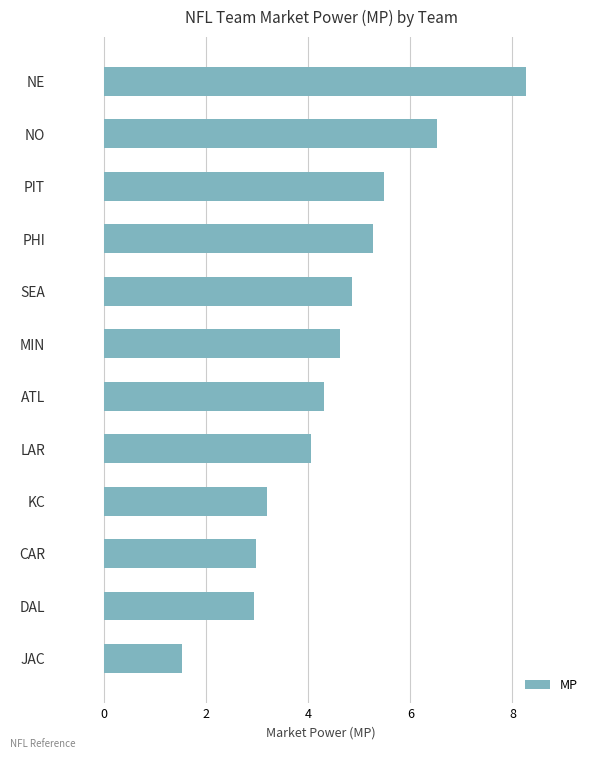

What is the sum of all values?

54.0